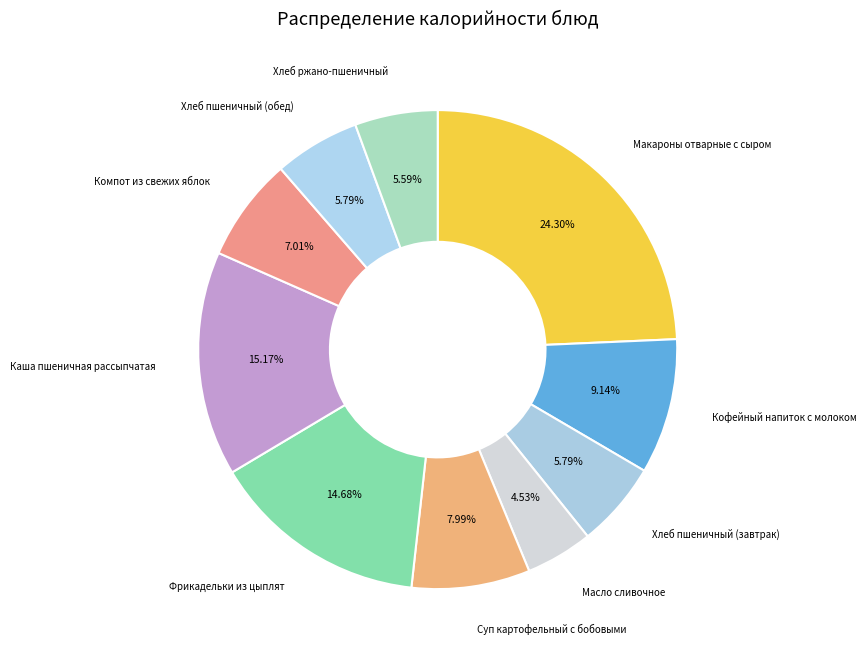

To the nearest percent, what is the combined percentage of Хлеб пшеничный (обед) and Масло сливочное?

10%